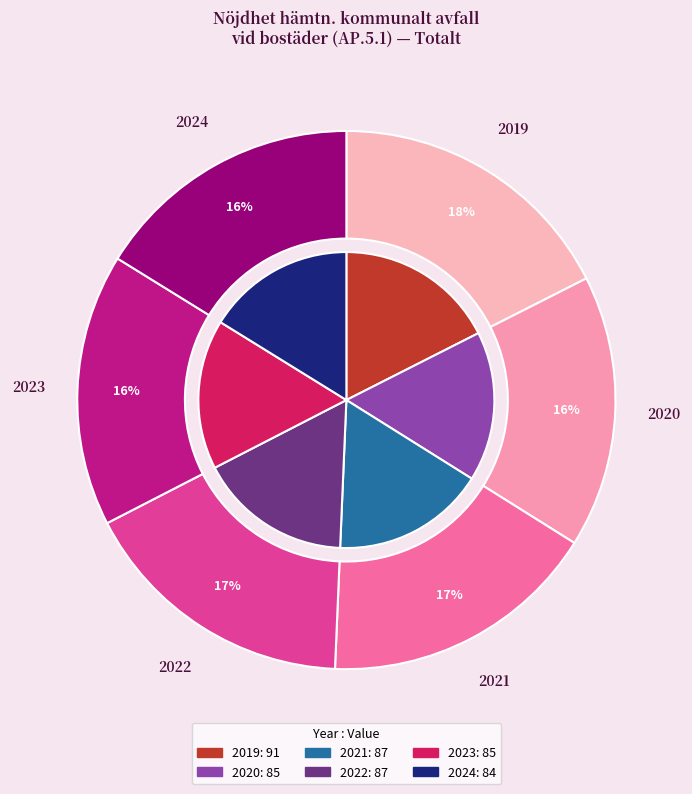

How many segments does this pie chart have?

6